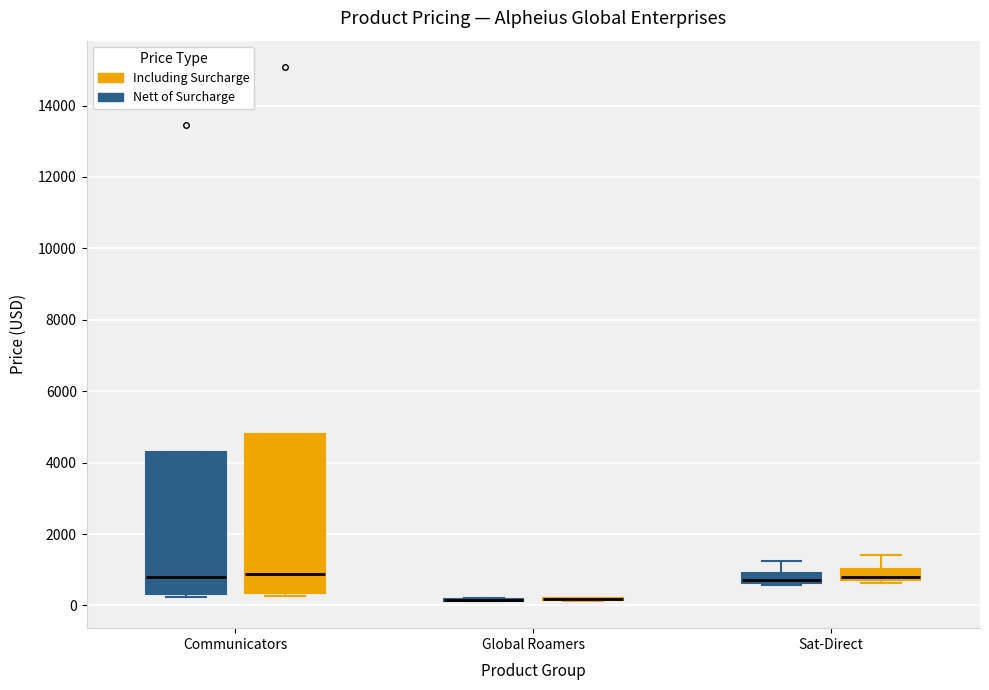

Where is the lower edge of the box for Sat-Direct (Including Surcharge) on the y-axis? The values are not printed on the chart, so give them approximately, as read against the axis.

800